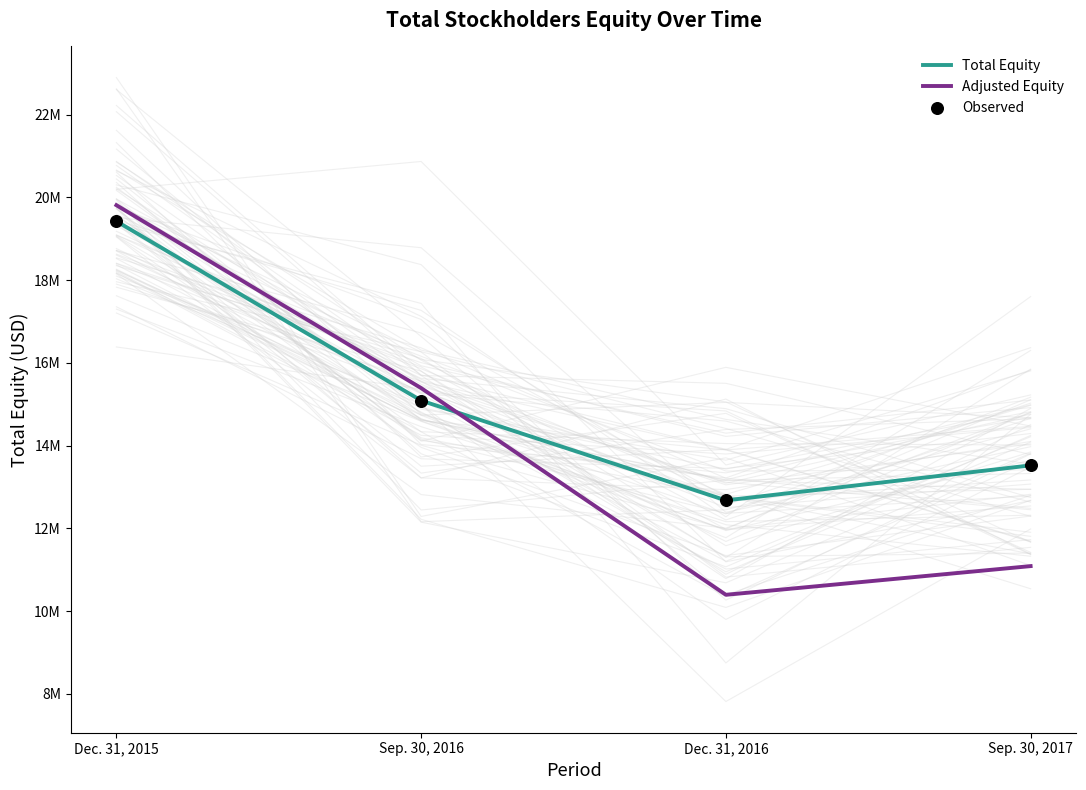

What are all the series names shown in the legend?

Total Equity, Adjusted Equity, Observed